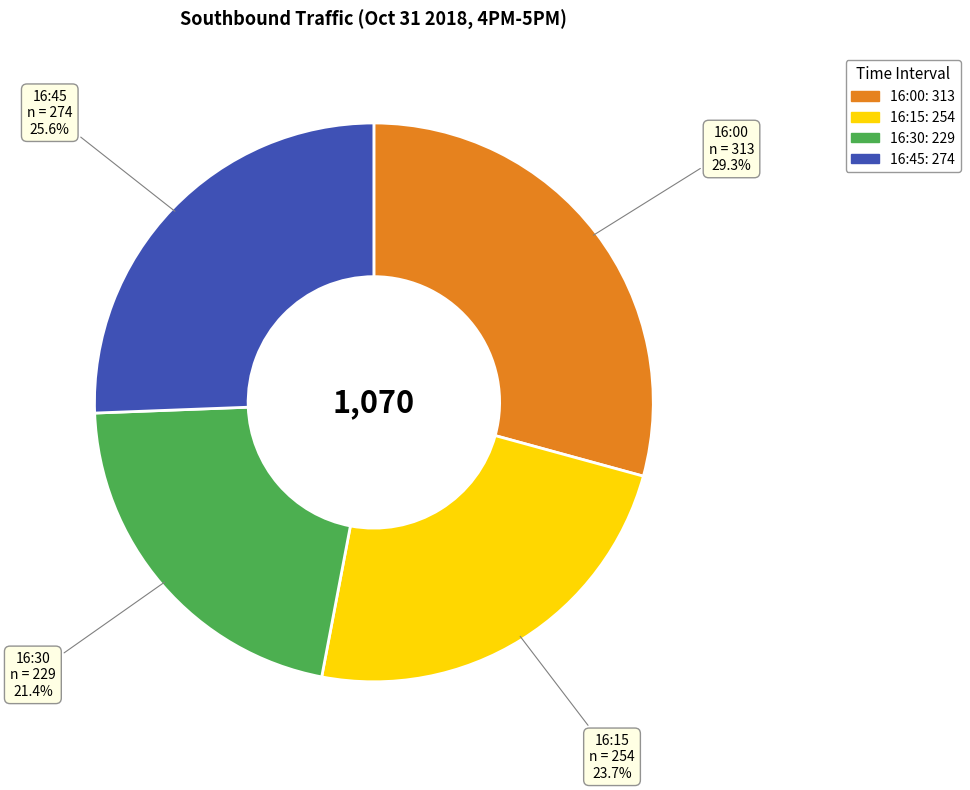

What is the total percentage of 16:45 and 16:15?

49.3%